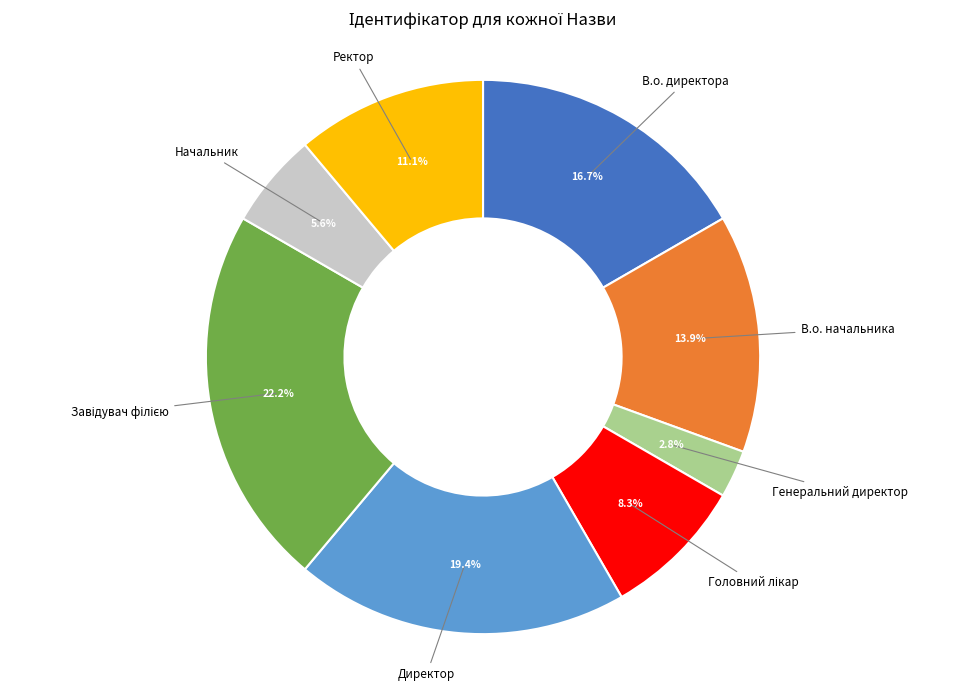

Does any single category account for the majority?

No